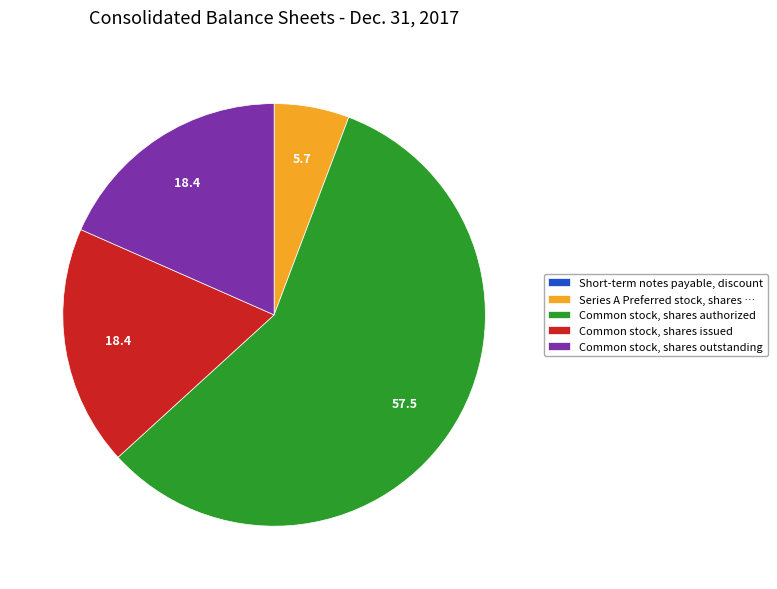

Is it true that Common stock, shares outstanding is 18% of the pie?

True